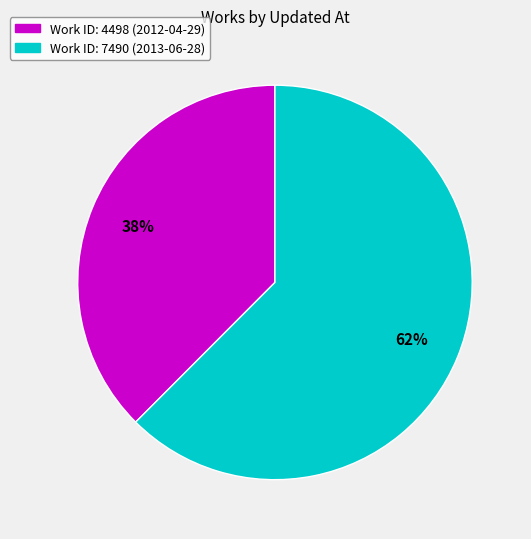

To the nearest percent, what is the average slice percentage?

50%